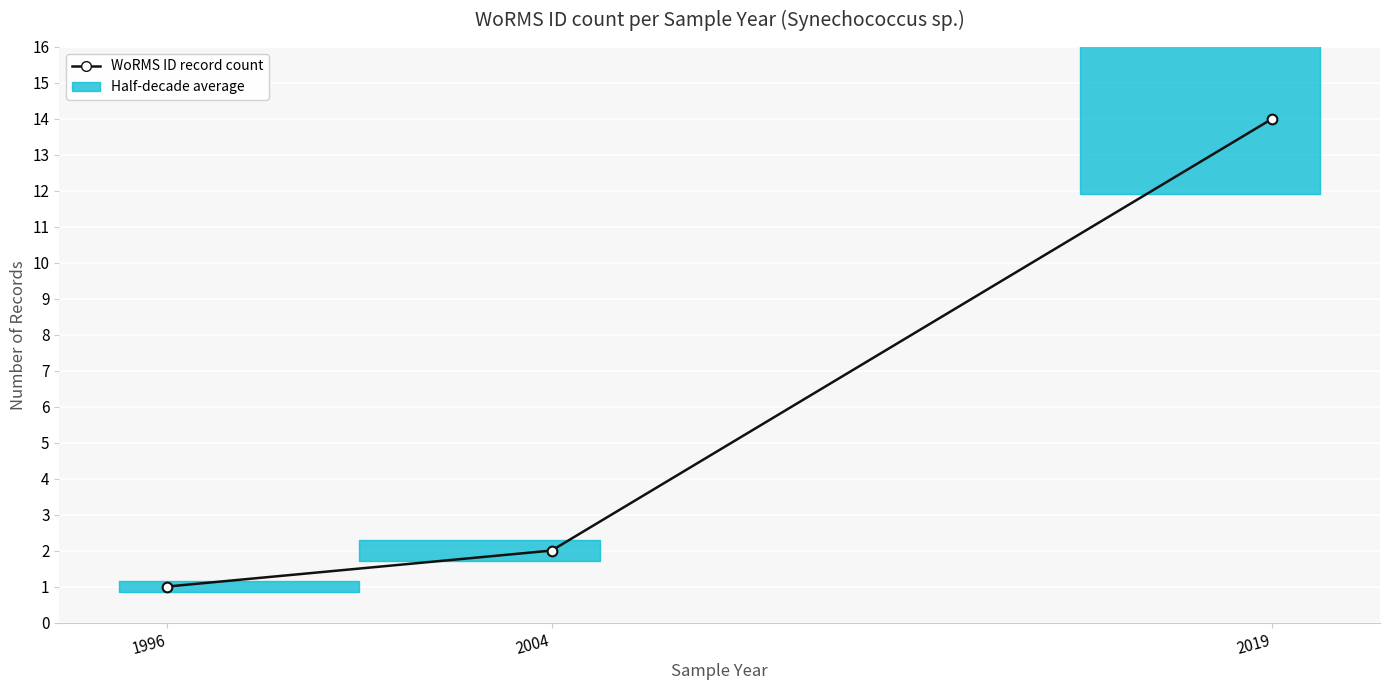

How many values are below 2?

1